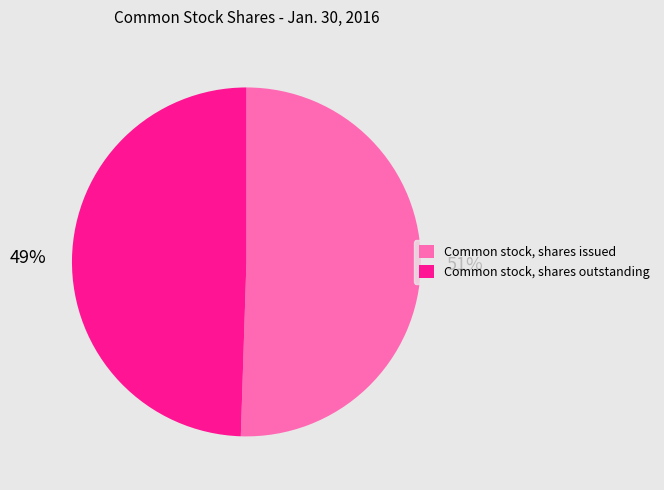

What percentage is the Common stock, shares issued slice, to the nearest percent?

51%